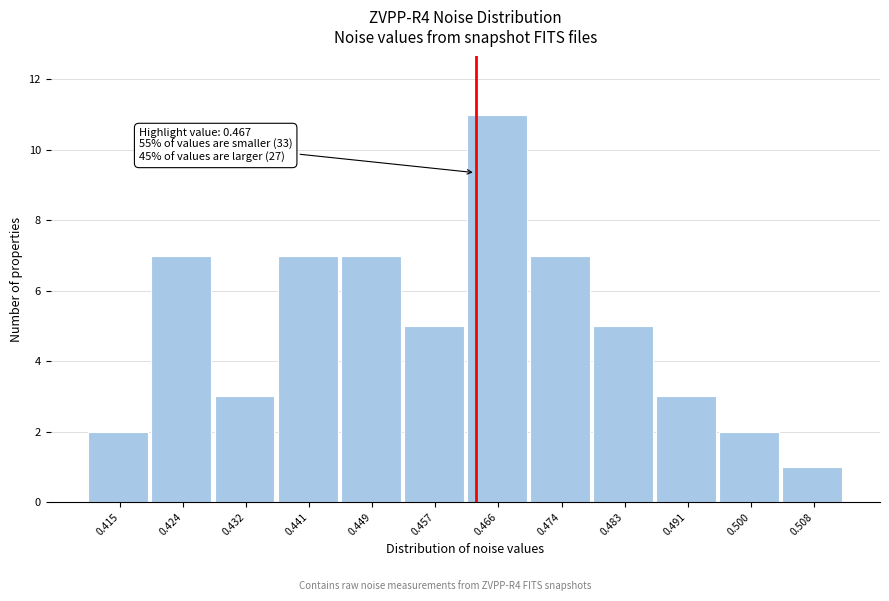

Reading left to right, what are all the values shown in this chart?

2	7	3	7	7	5	11	7	5	3	2	1